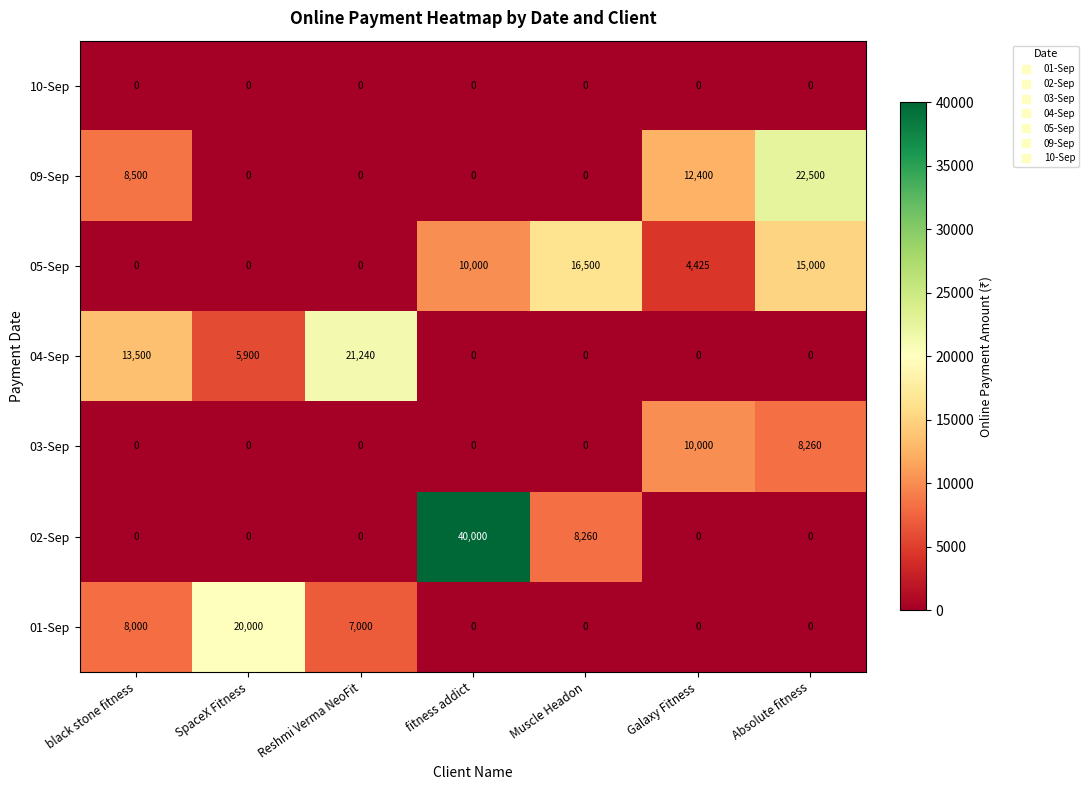

At which category is the sum across all series the highest?

fitness addict